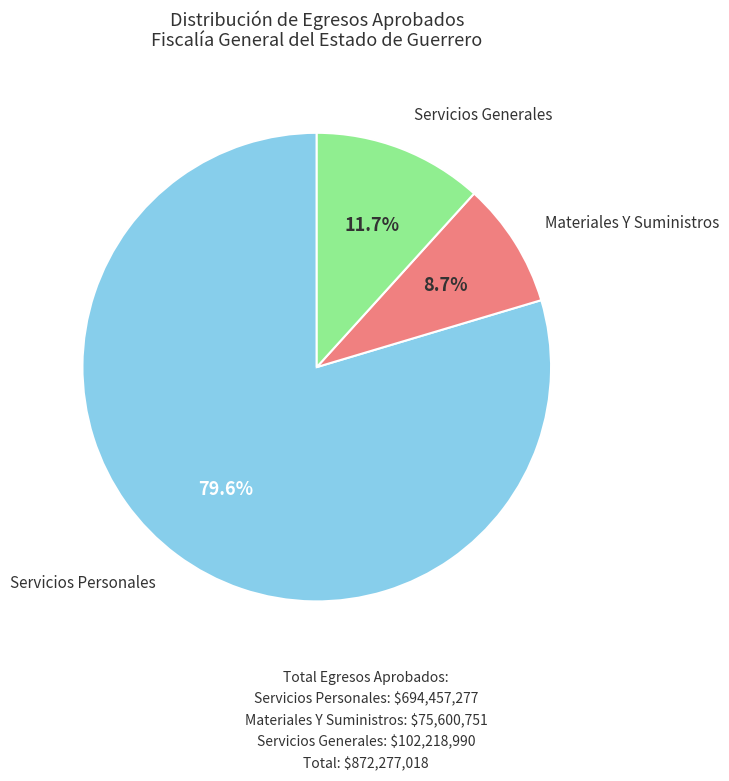

Combined, what portion of the pie is Materiales Y Suministros and Servicios Generales?

20.4%